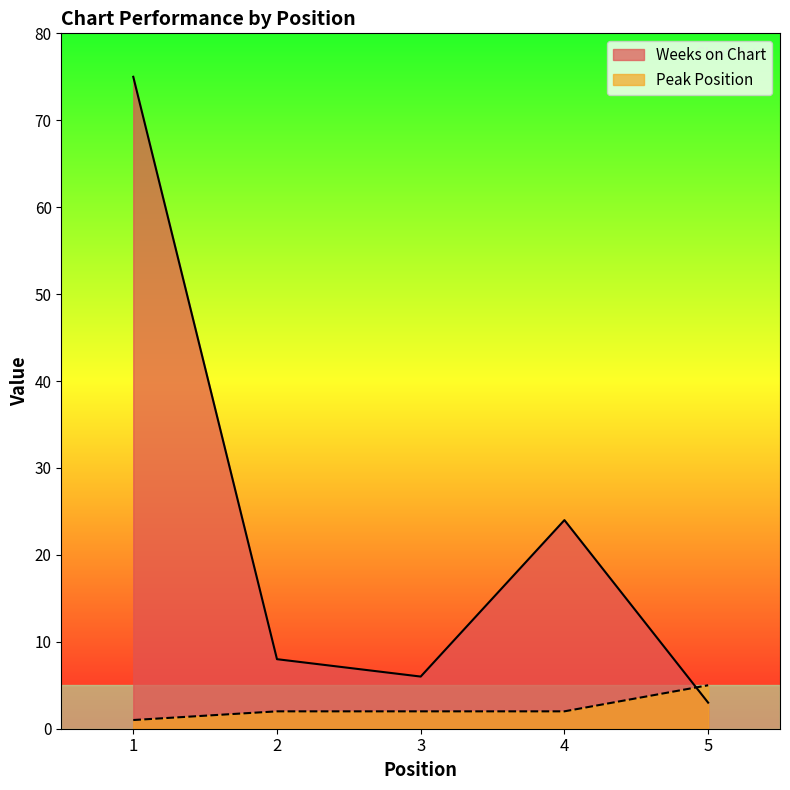

At 4, list the series in order from largest to smallest.

Weeks on Chart, Peak Position